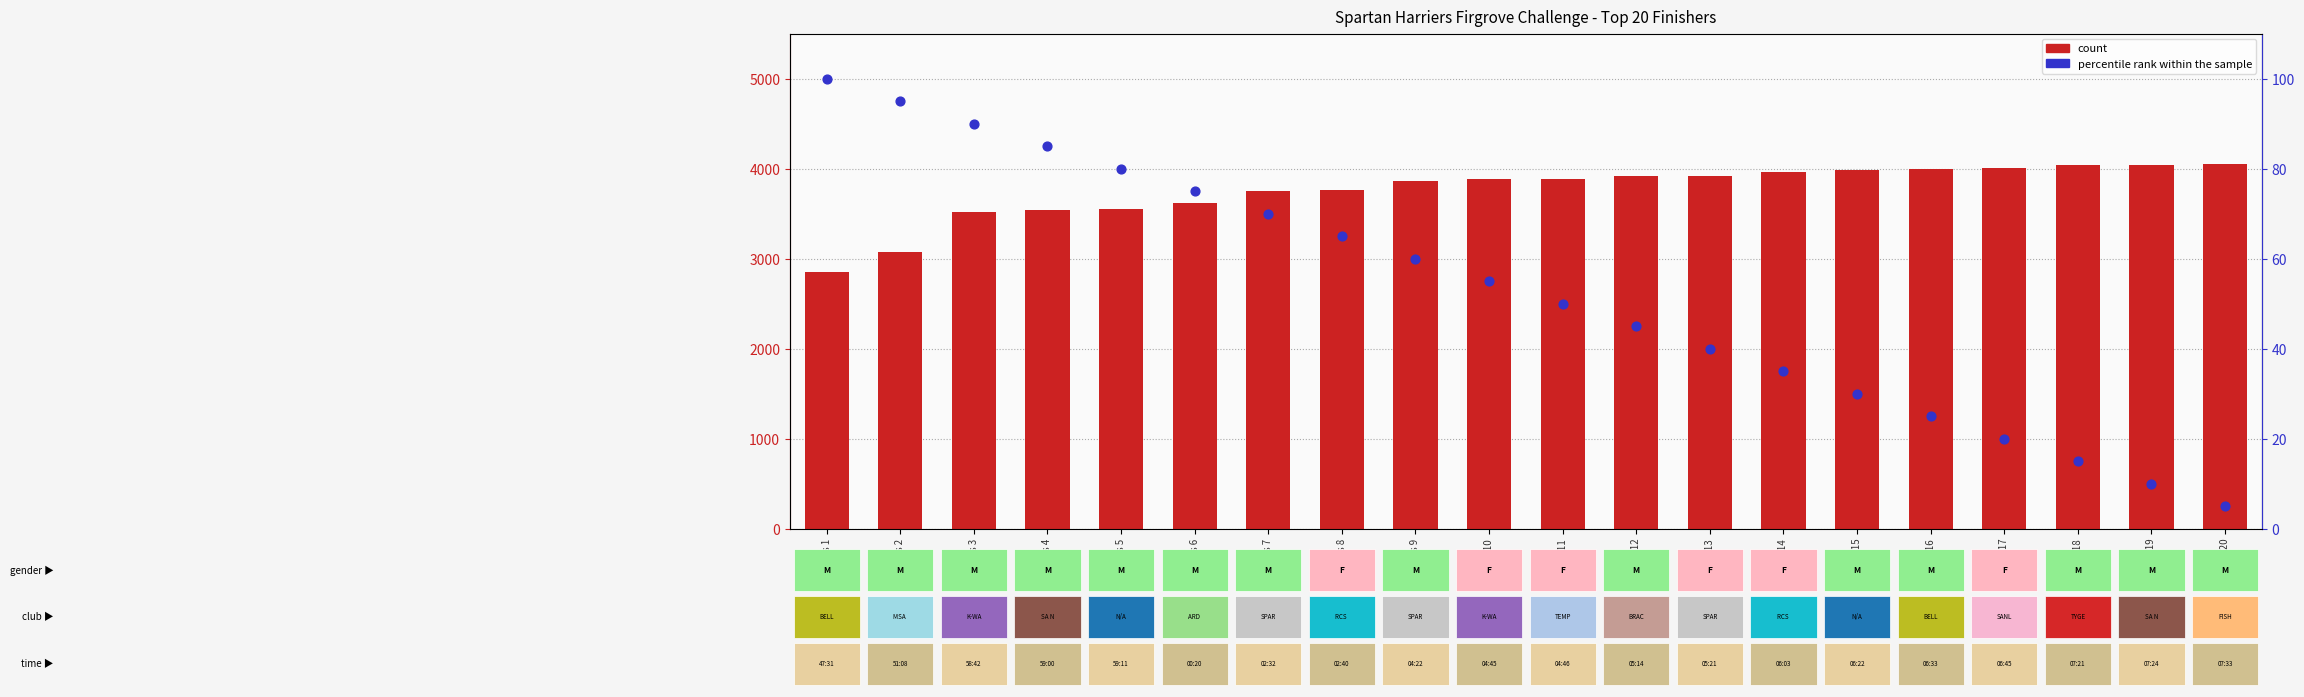

Which series has the largest total across all categories?

count